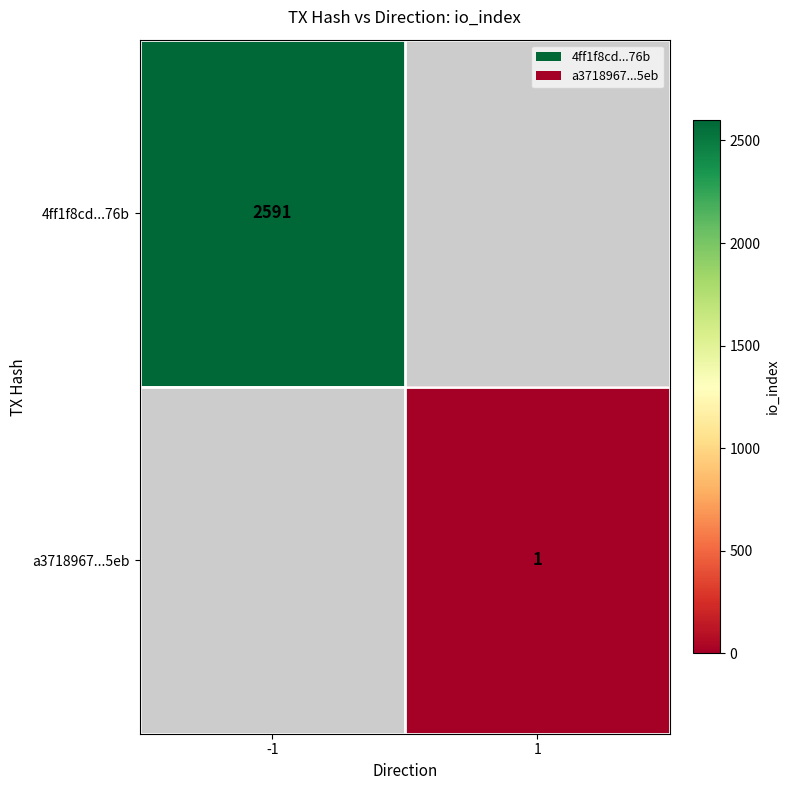

The 4ff1f8cd...76b series shows 4060 at -1. True or false?

False